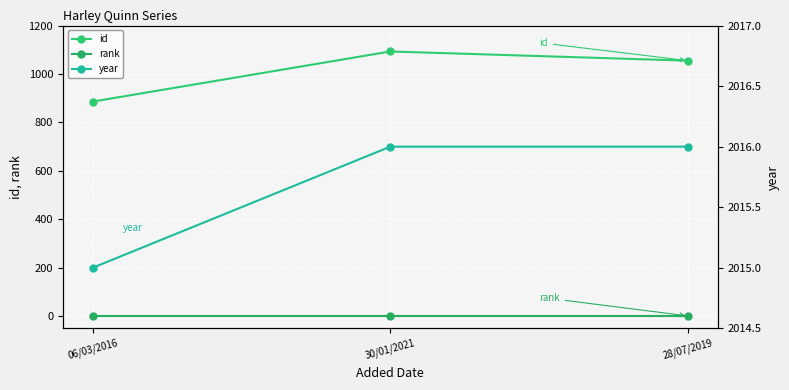

What is the sum of the rank values at 06/03/2016 and 30/01/2021?

2